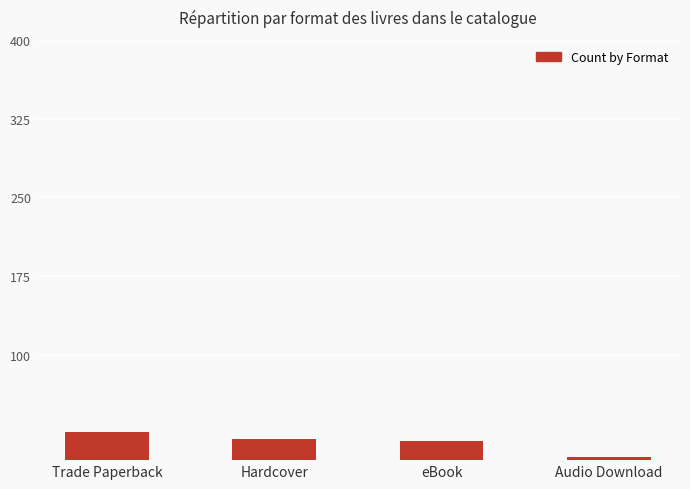

What is the label of the 4th bar from the right?

Trade Paperback